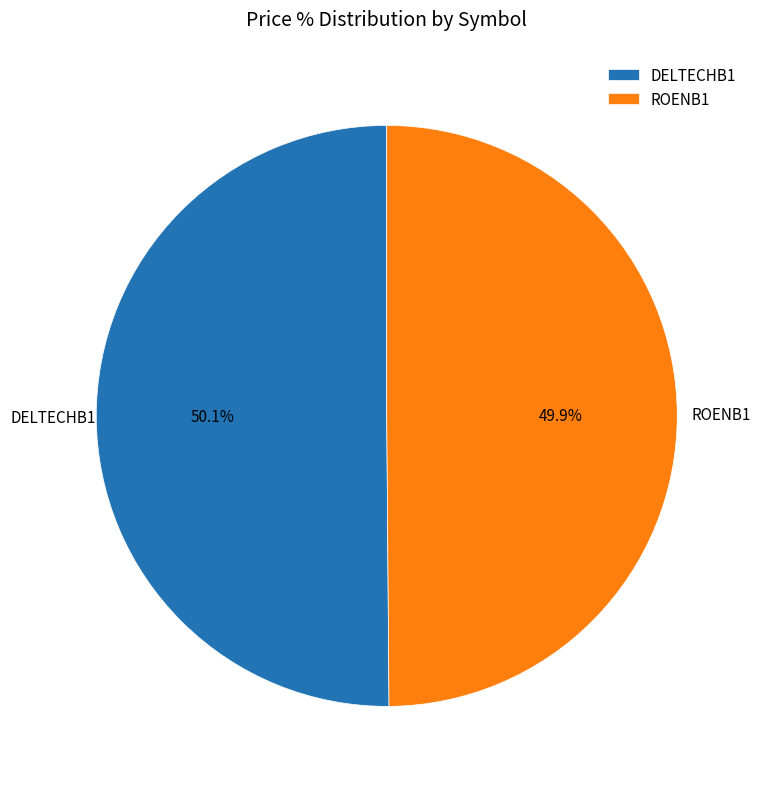

Do ROENB1 and DELTECHB1 together represent more than half of the pie?

Yes